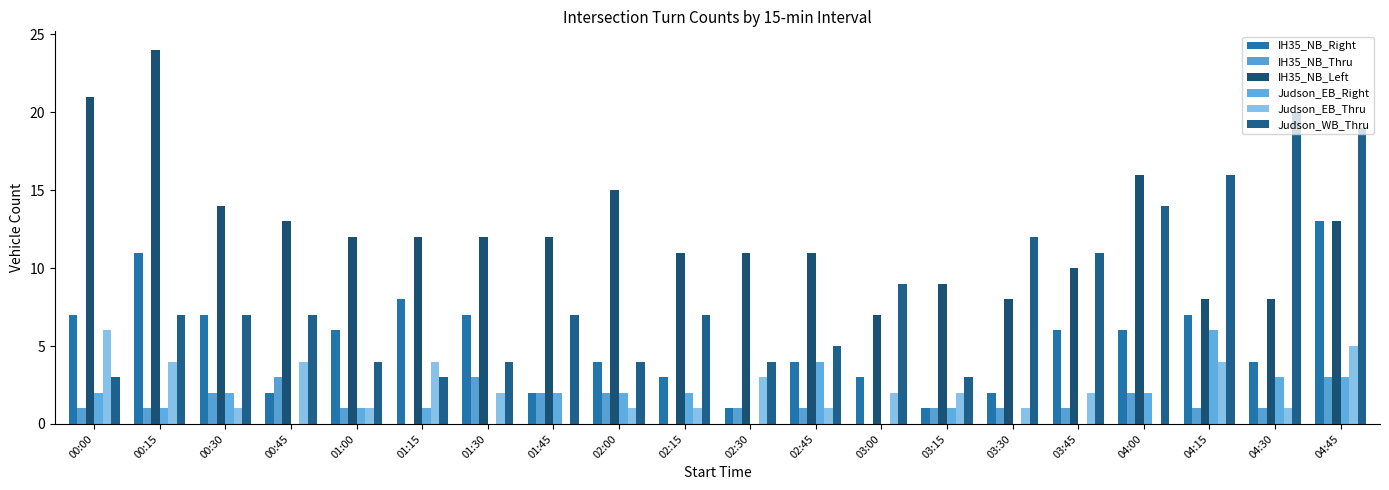

What is the difference between the highest and lowest values at 03:30?

12